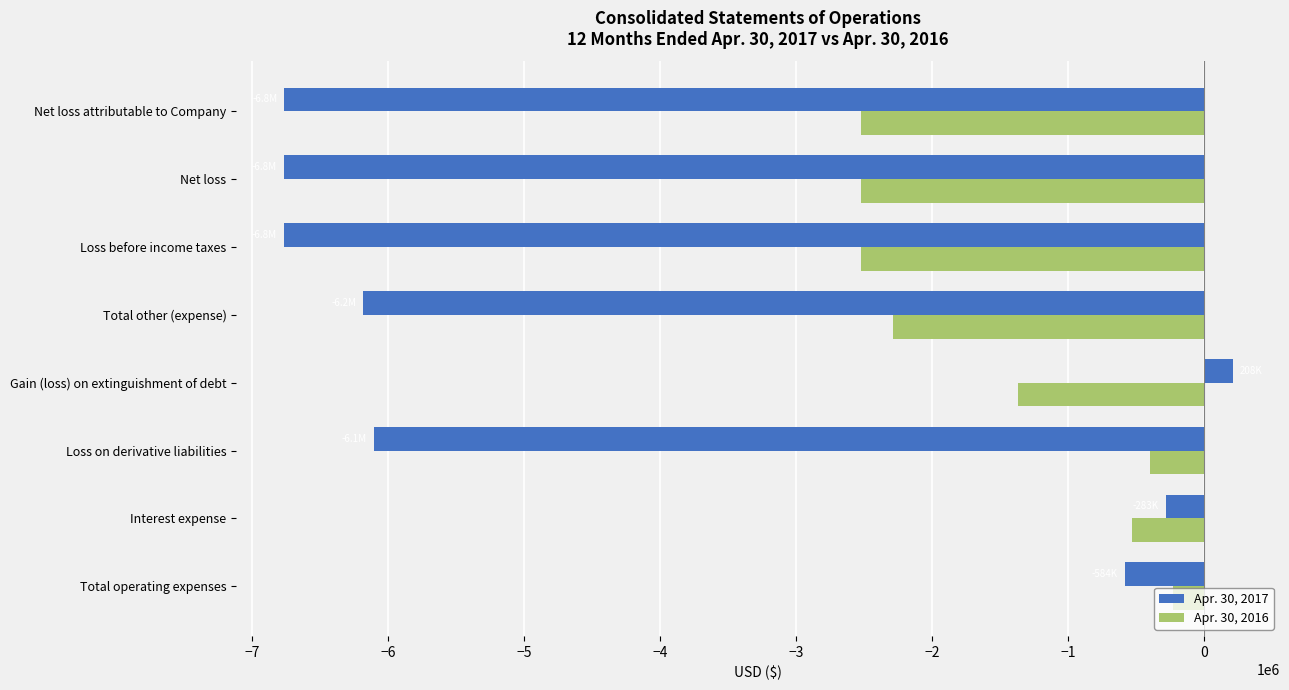

How many distinct data groups are displayed?

2